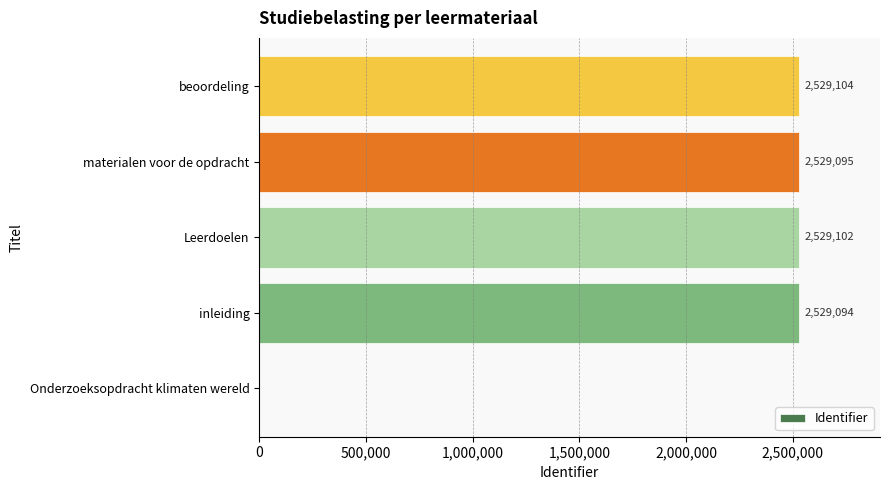

What is the sum of all values?

10116395